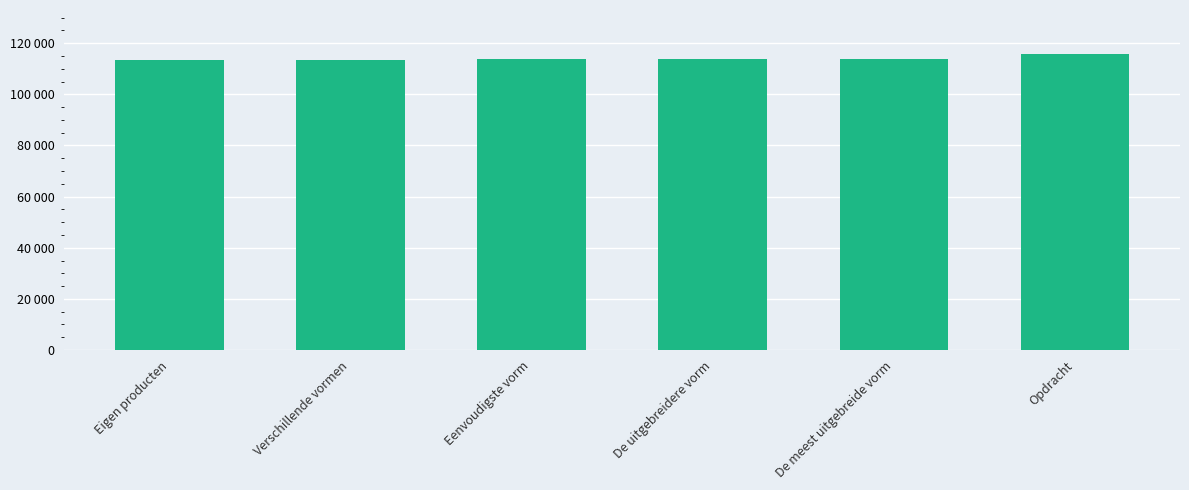

How many categories are shown in the chart?

6